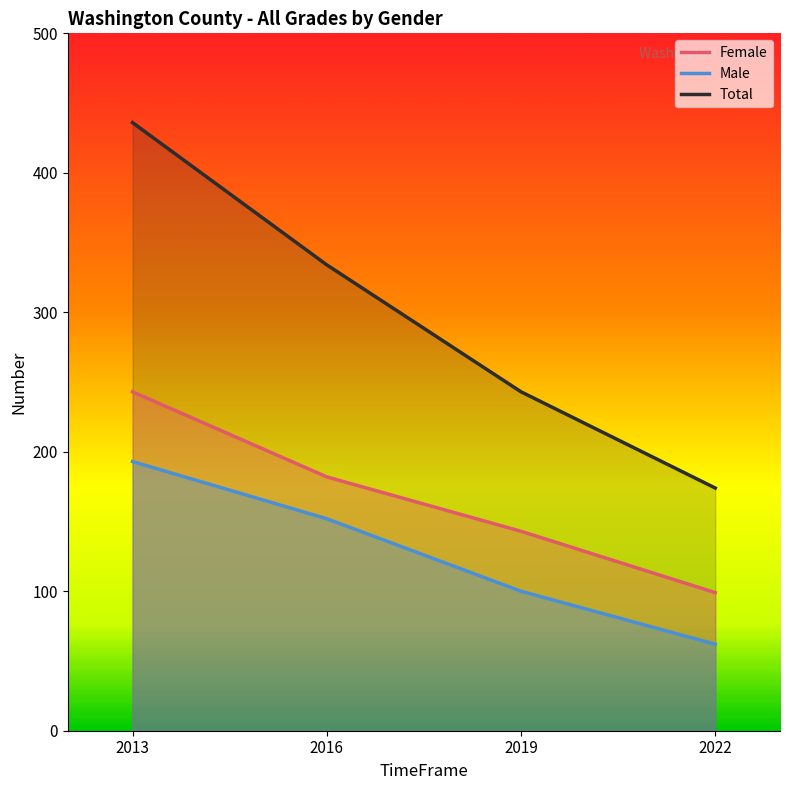

True or false: Female and Total cross at least once.

False